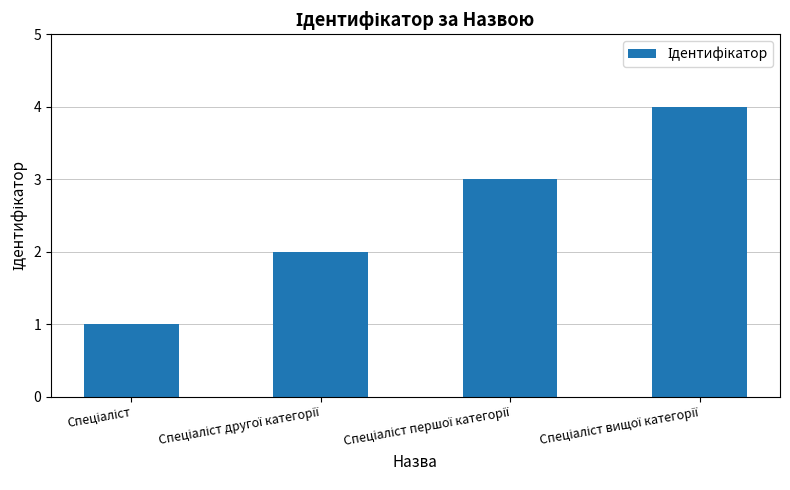

What is the sum of all values?

10